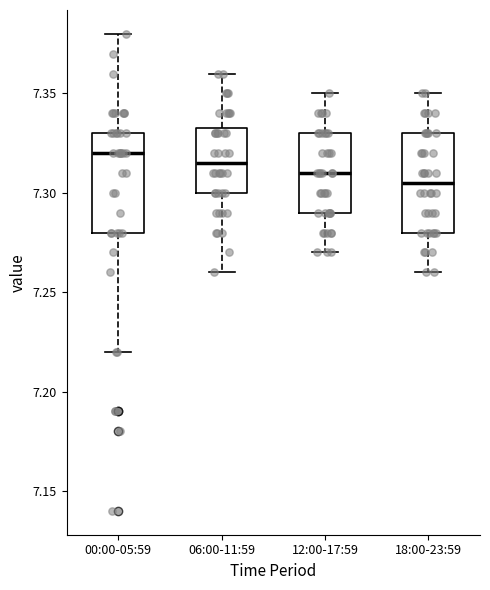

Which box has the highest median line?

00:00-05:59